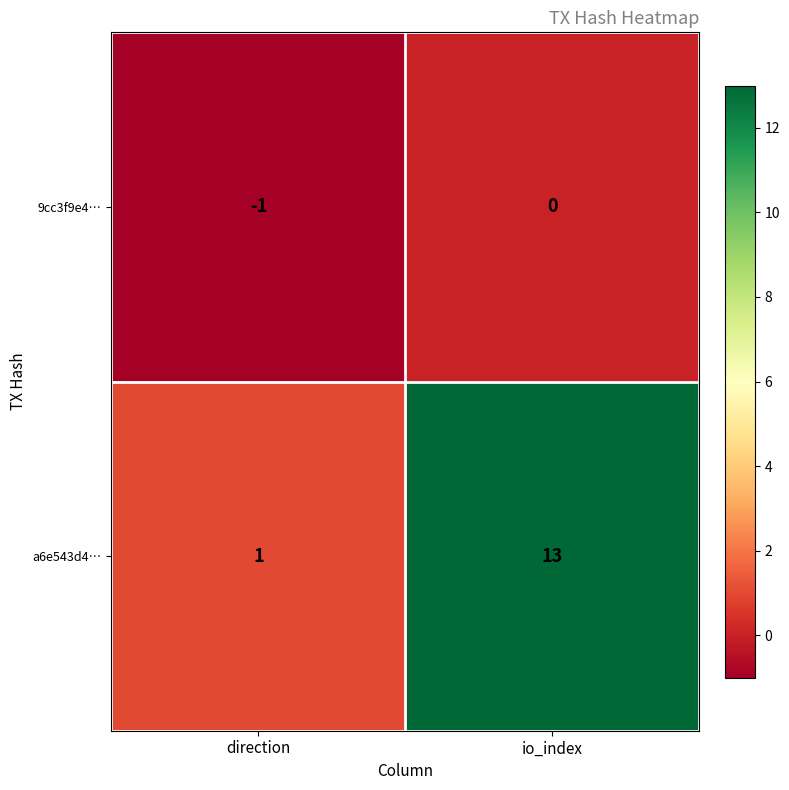

Which label corresponds to the smallest value in the chart?

direction